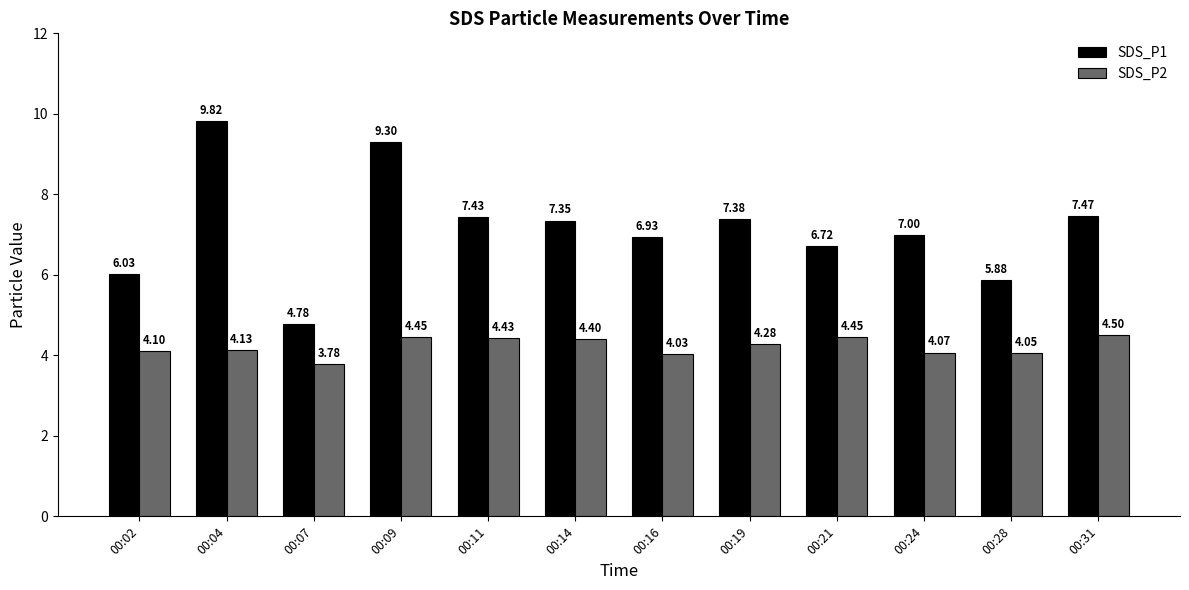

How many data points in SDS_P2 are less than 4?

1